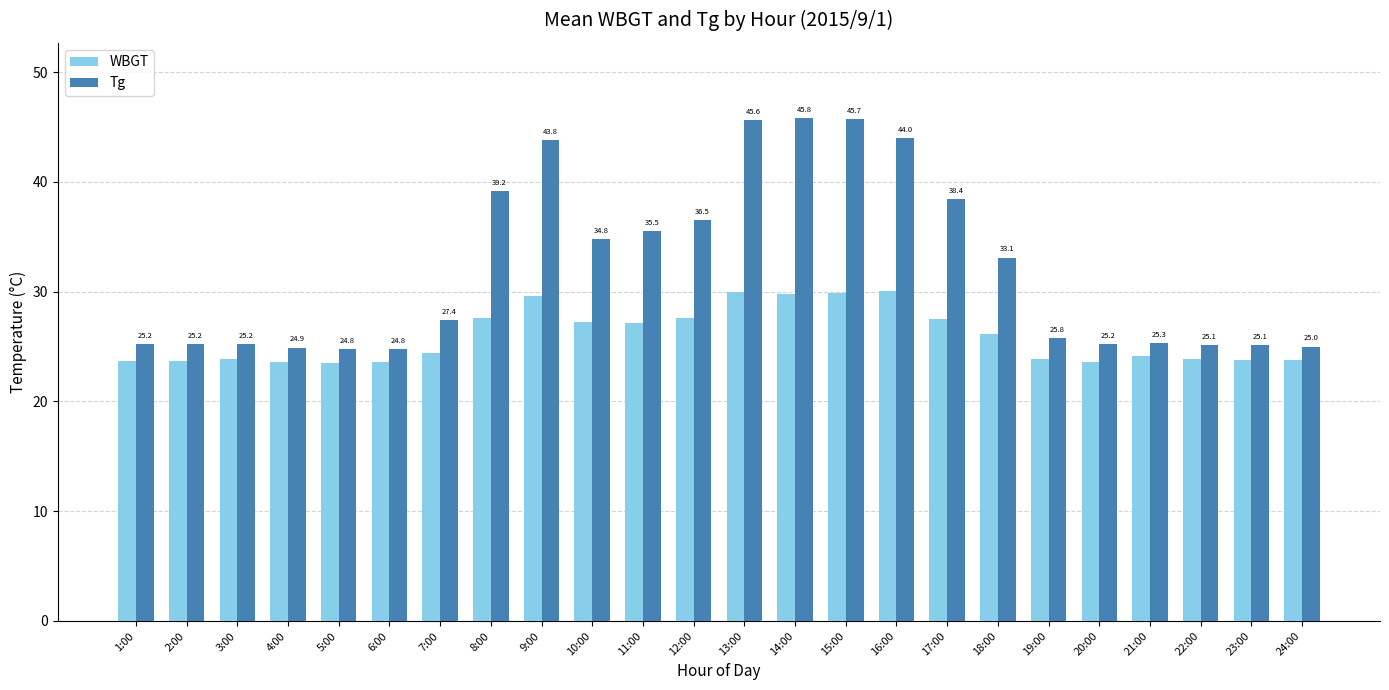

What is the difference between the second highest and second lowest values in the Tg series?

20.9